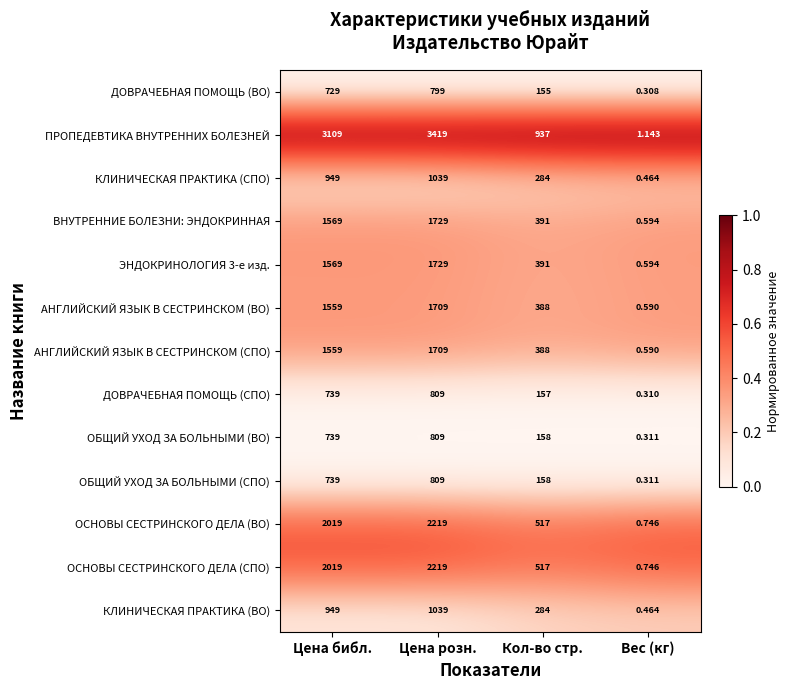

Which series has the widest spread of values?

ПРОПЕДЕВТИКА ВНУТРЕННИХ БОЛЕЗНЕЙ